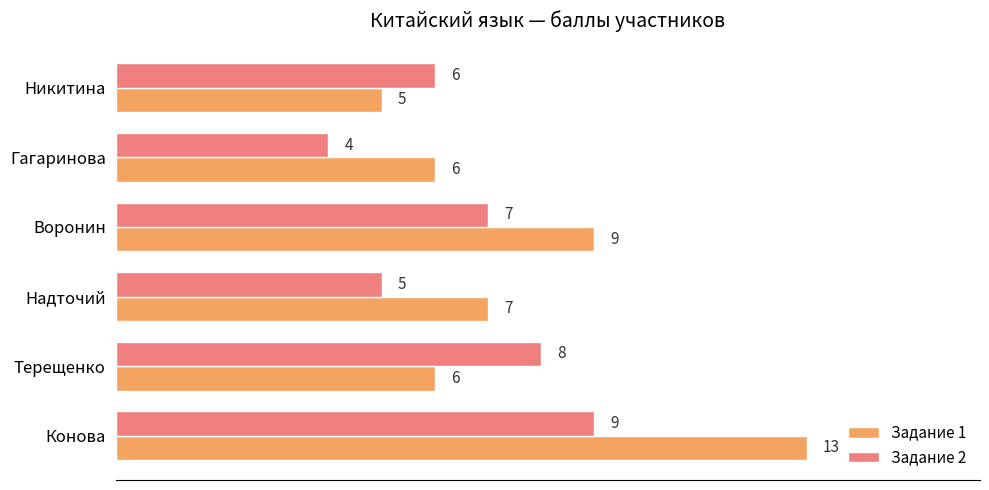

Is it true that Задание 2 equals 16 at Конова?

False